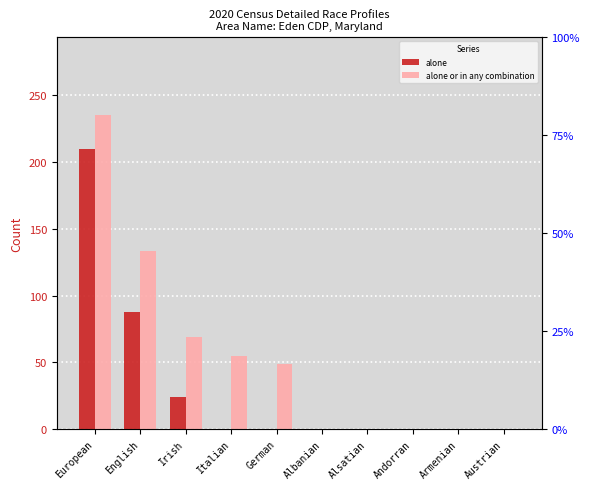

What is the label of the 5th bar from the right?

Albanian